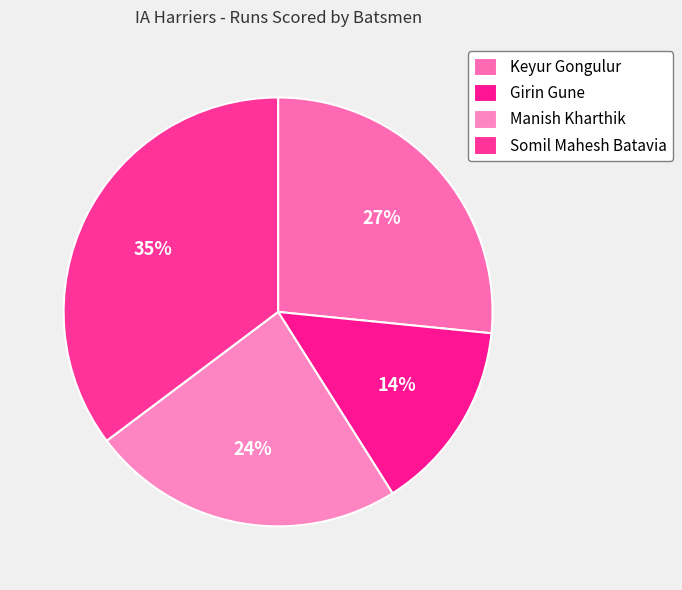

Is there any slice that represents more than half of the pie?

No